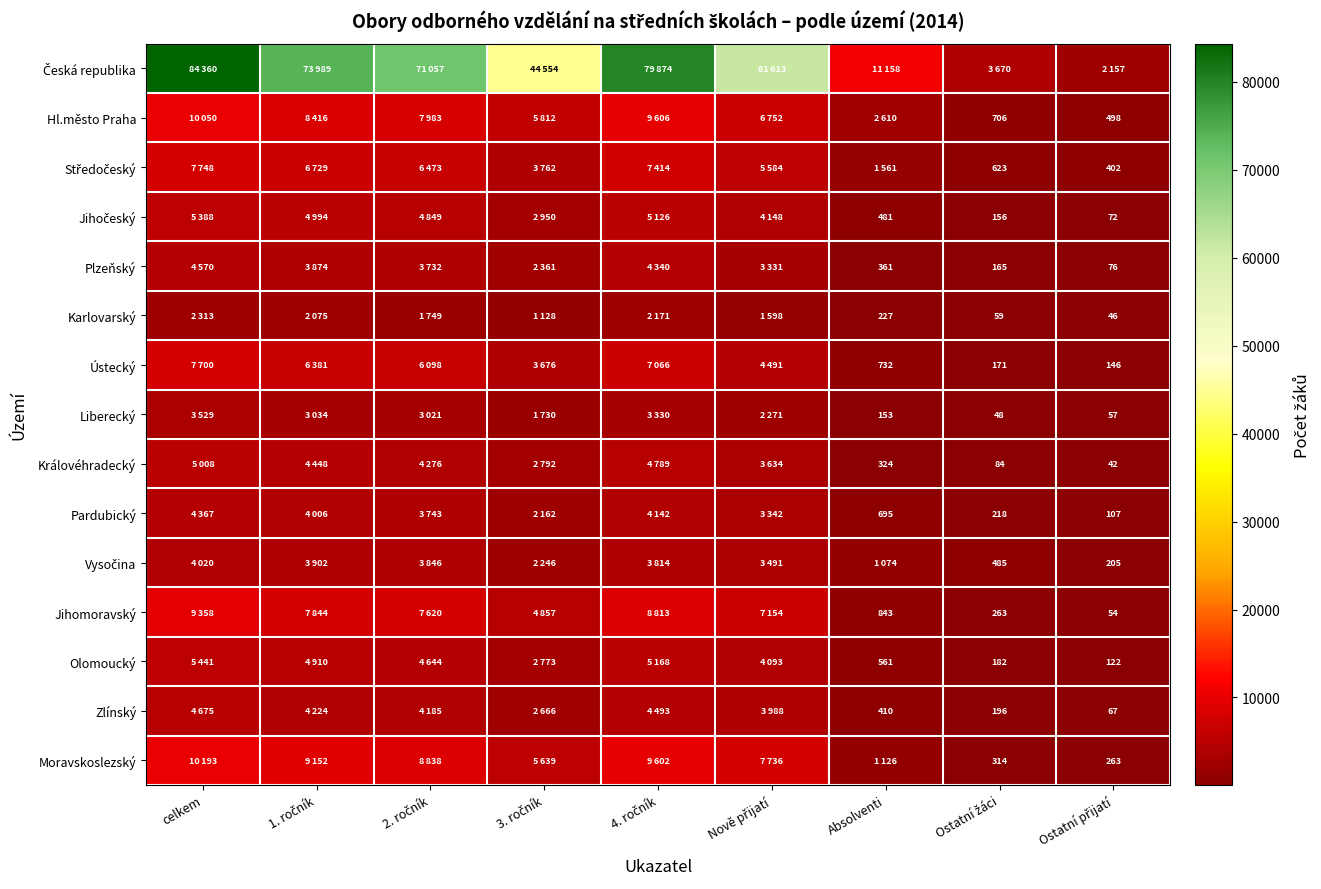

At how many categories does at least one series exceed 16850?

6